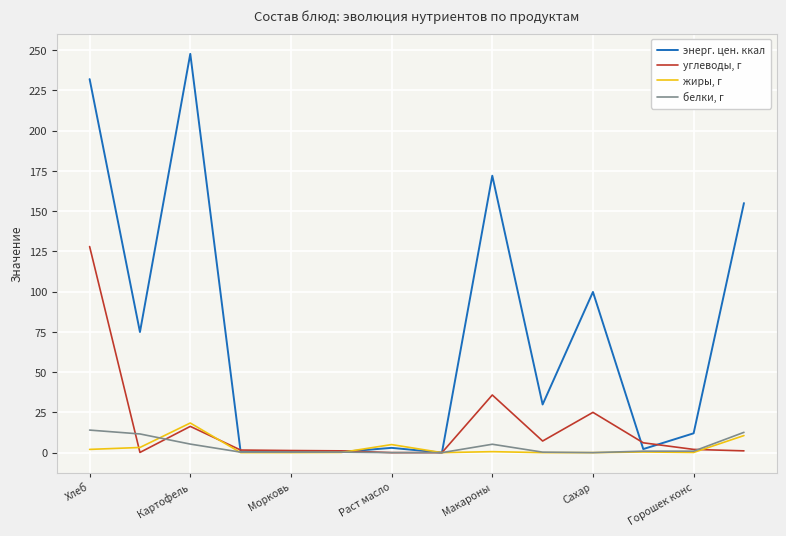

What is the greatest value displayed?

247.7